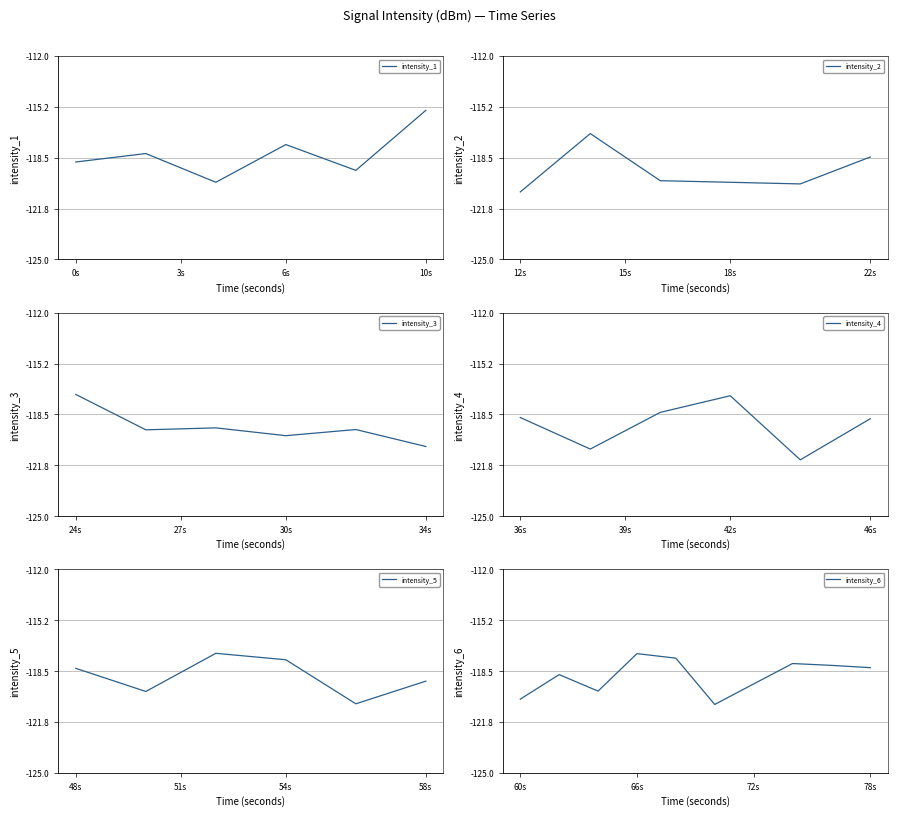

Which category has the highest value in the intensity_1 series?

10s